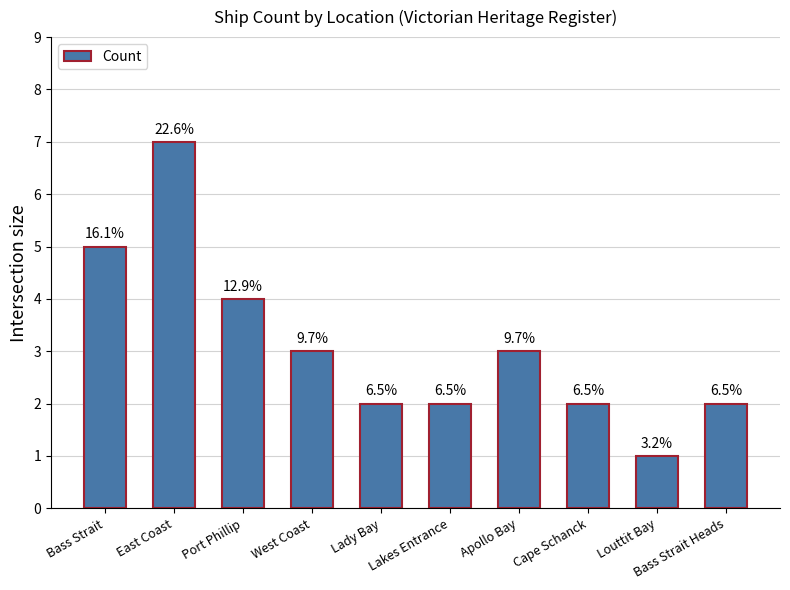

How many bars are there in total?

10